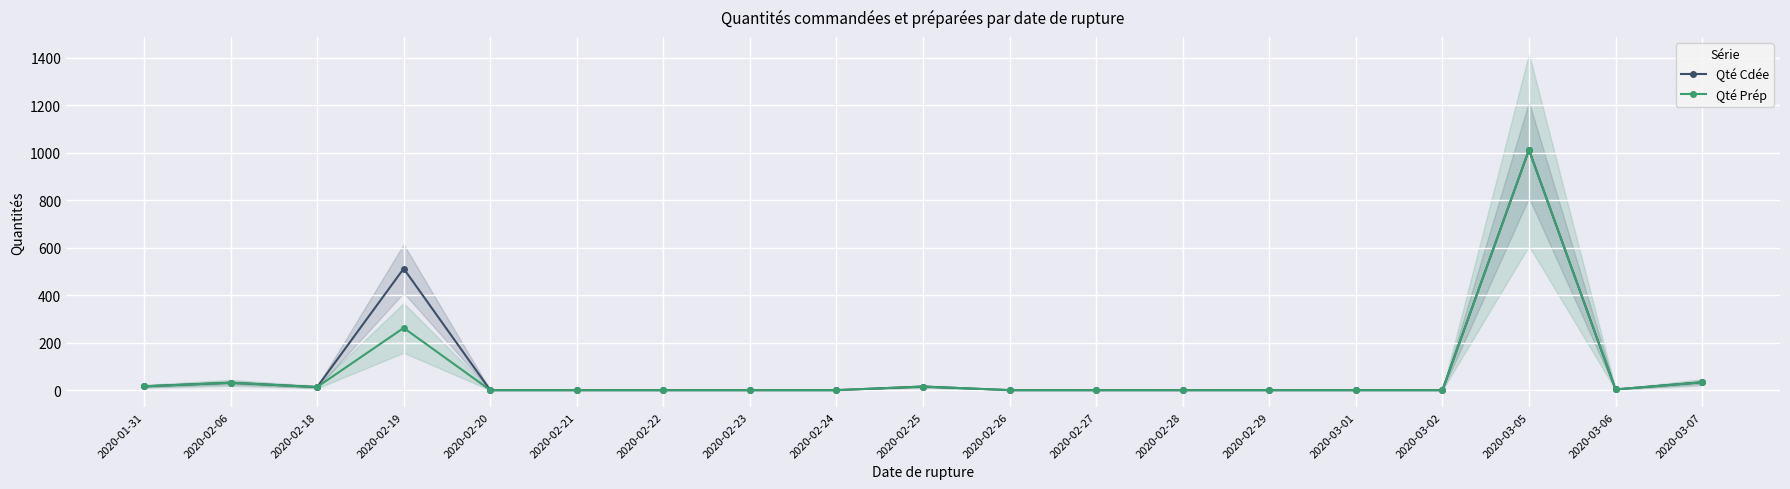

What is the difference between the maximum and minimum values in the Qté Cdée series?

1012